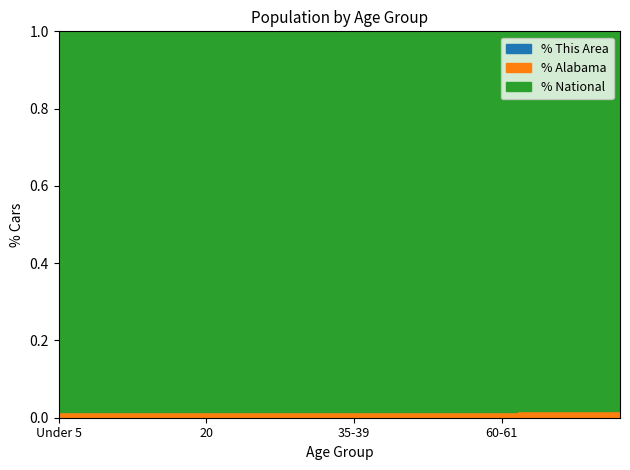

True or false: This Area and Alabama intersect in this chart.

False